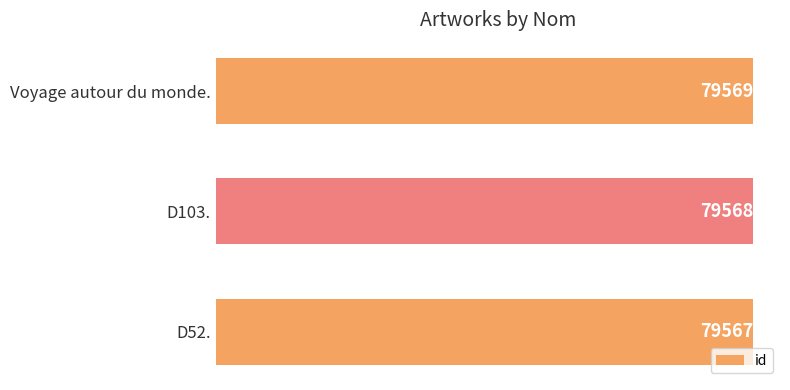

Rank the categories by value from highest to lowest.

Voyage autour du monde., D103., D52.